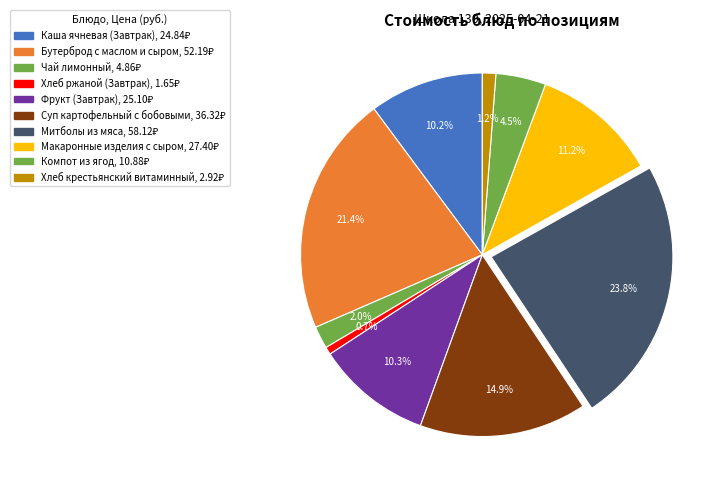

Does Суп картофельный с бобовыми represent more than half of the total?

No